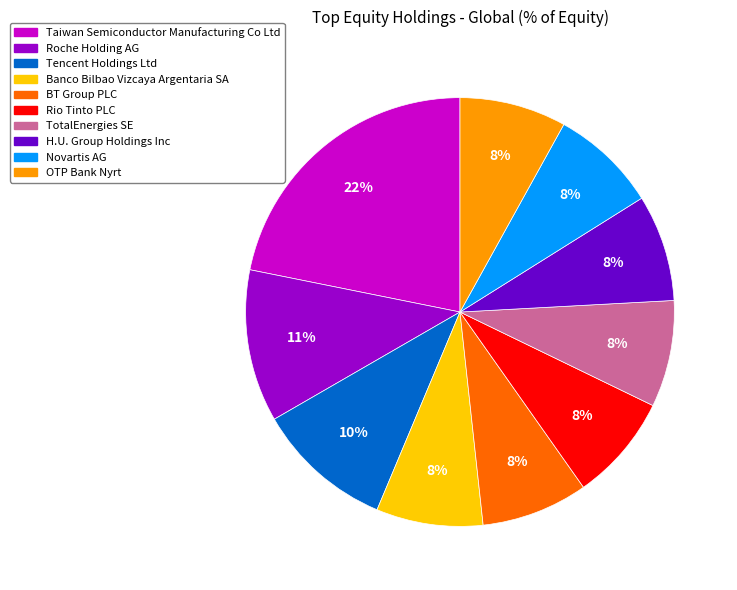

To the nearest percent, what is the difference between the Roche Holding AG and Novartis AG slice percentages?

3%